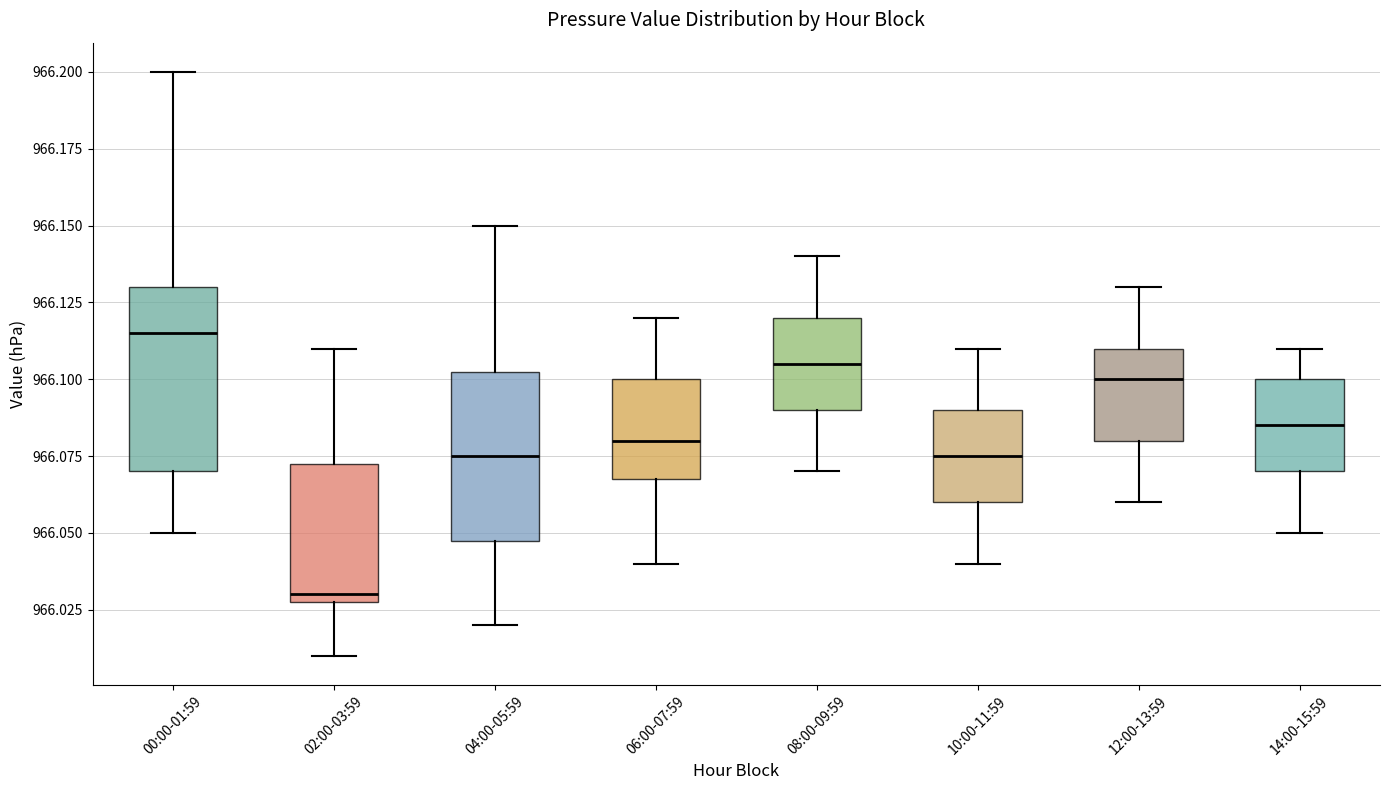

Where is the lower edge of the box for 00:00-01:59 on the y-axis? The values are not printed on the chart, so give them approximately, as read against the axis.

966.070